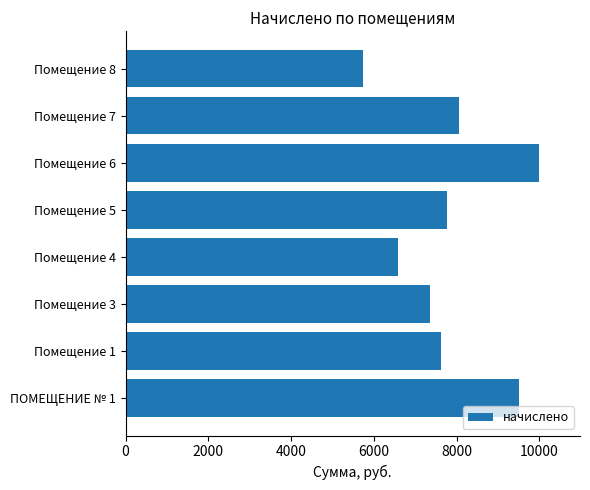

Is it true that the value at Помещение 7 is 4422.1?

False